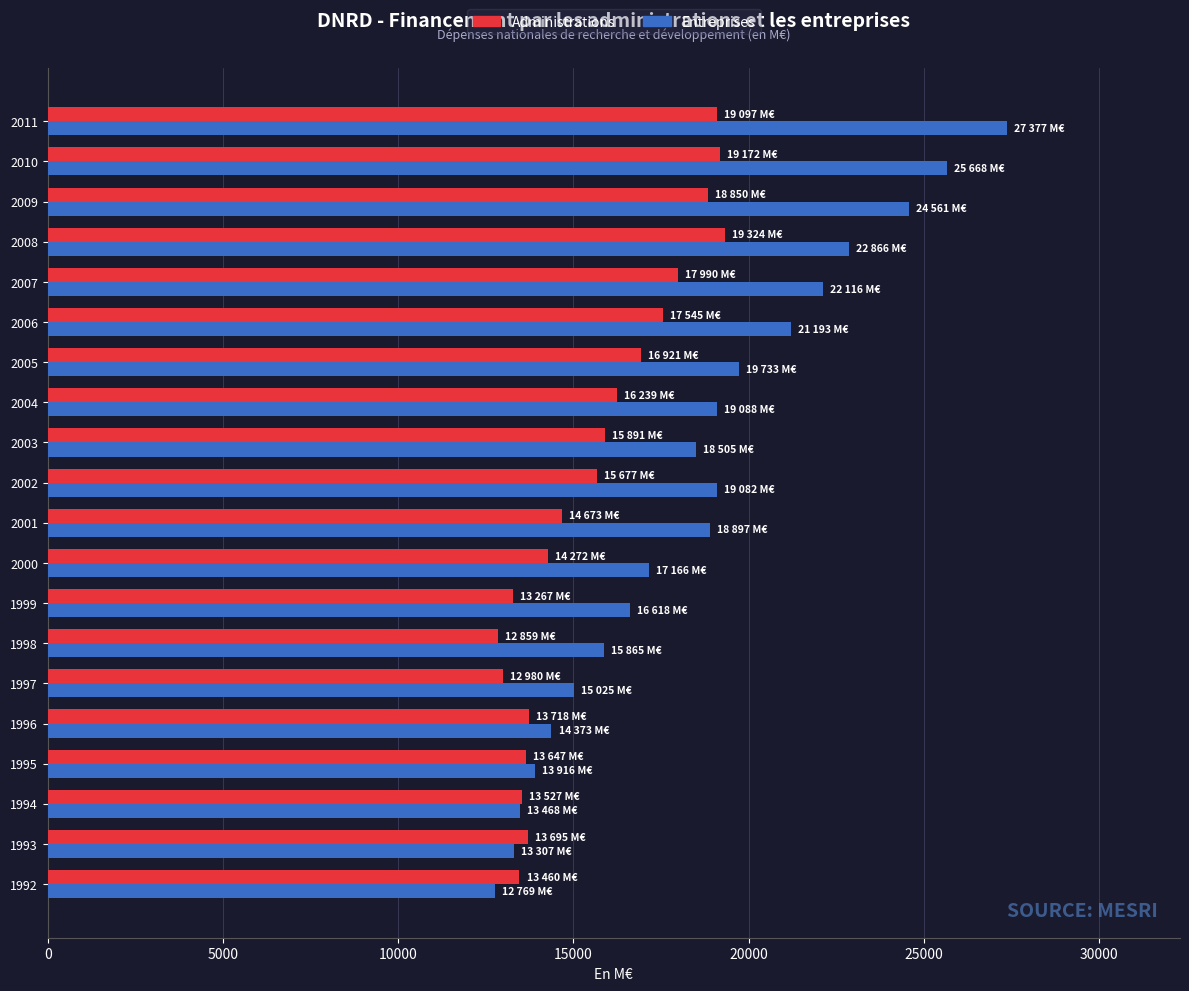

What is the difference between the highest and lowest values at 2010?

6496